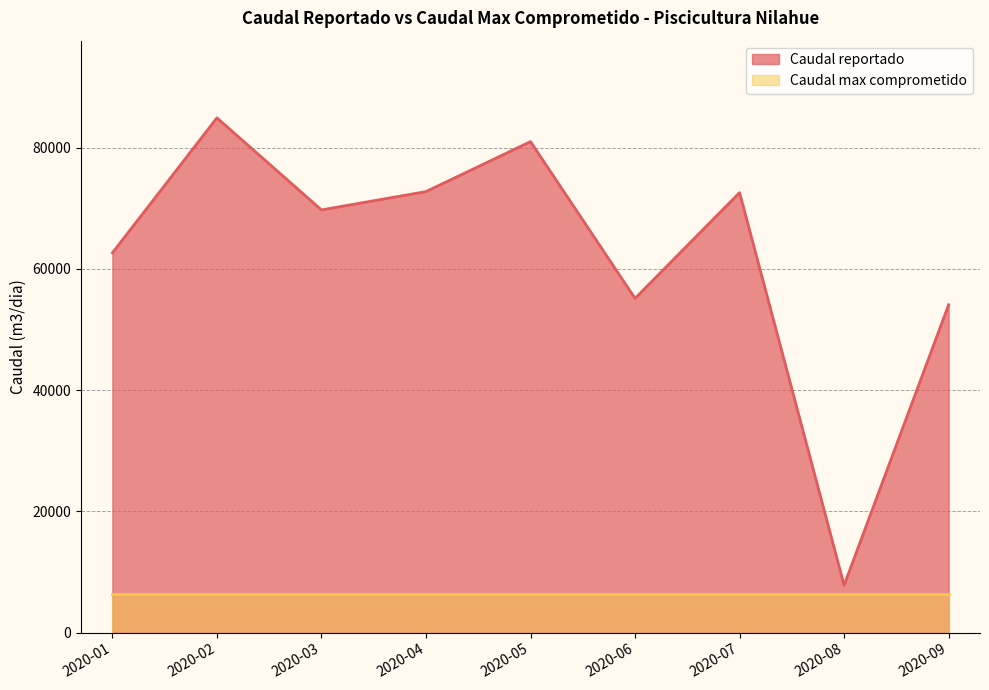

Where does the data first go above 69714?

2020-02